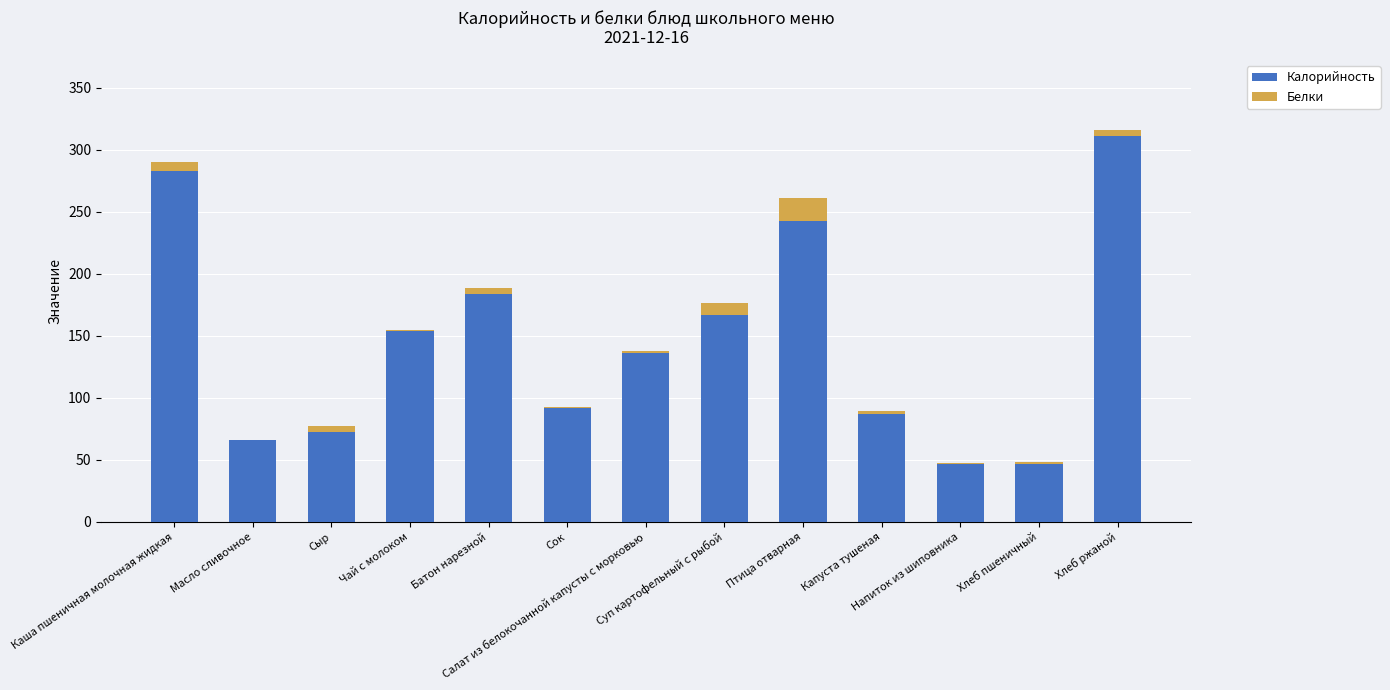

What is the highest value of the Калорийность series?

310.8